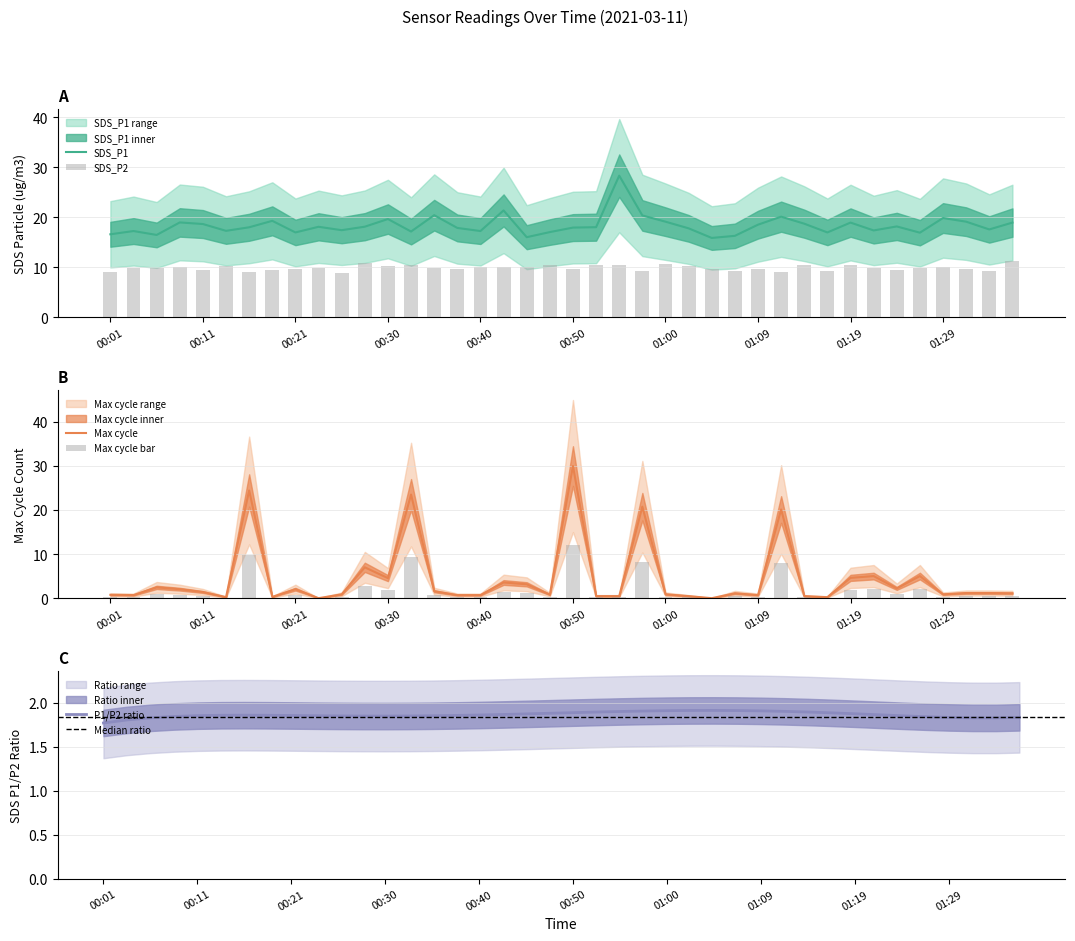

Which label corresponds to the largest value in the chart?

00:50